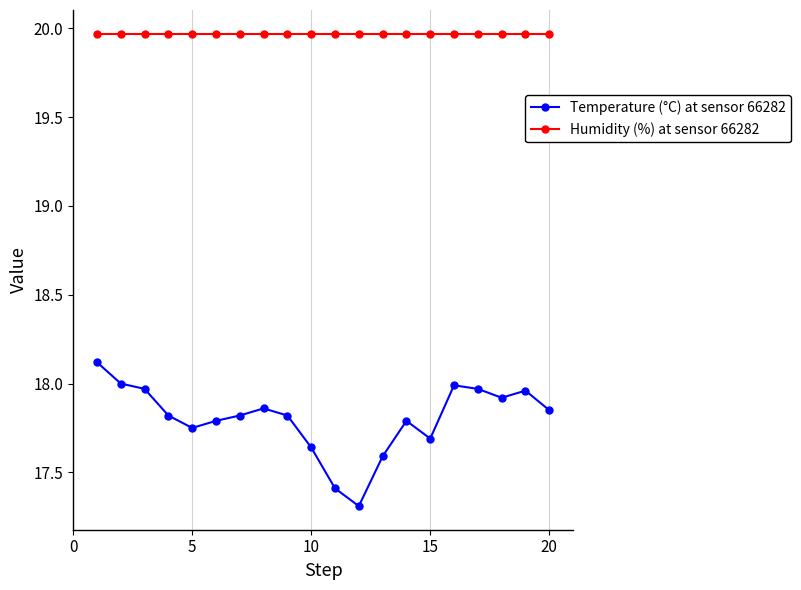

At how many categories does at least one series exceed 17?

20